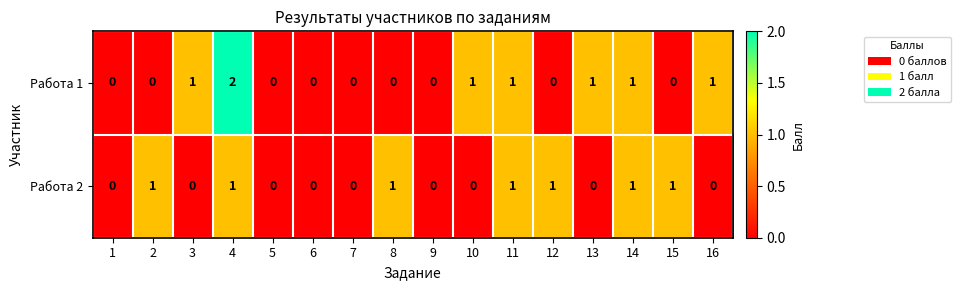

Is it true that Работа 2 equals 0 at 13?

True